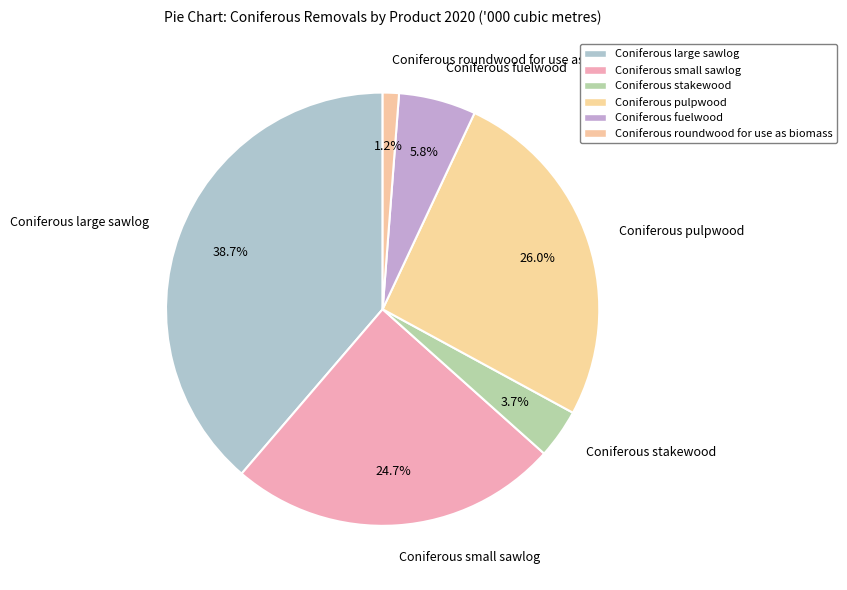

Rank the categories by value from highest to lowest.

Coniferous large sawlog, Coniferous pulpwood, Coniferous small sawlog, Coniferous fuelwood, Coniferous stakewood, Coniferous roundwood for use as biomass